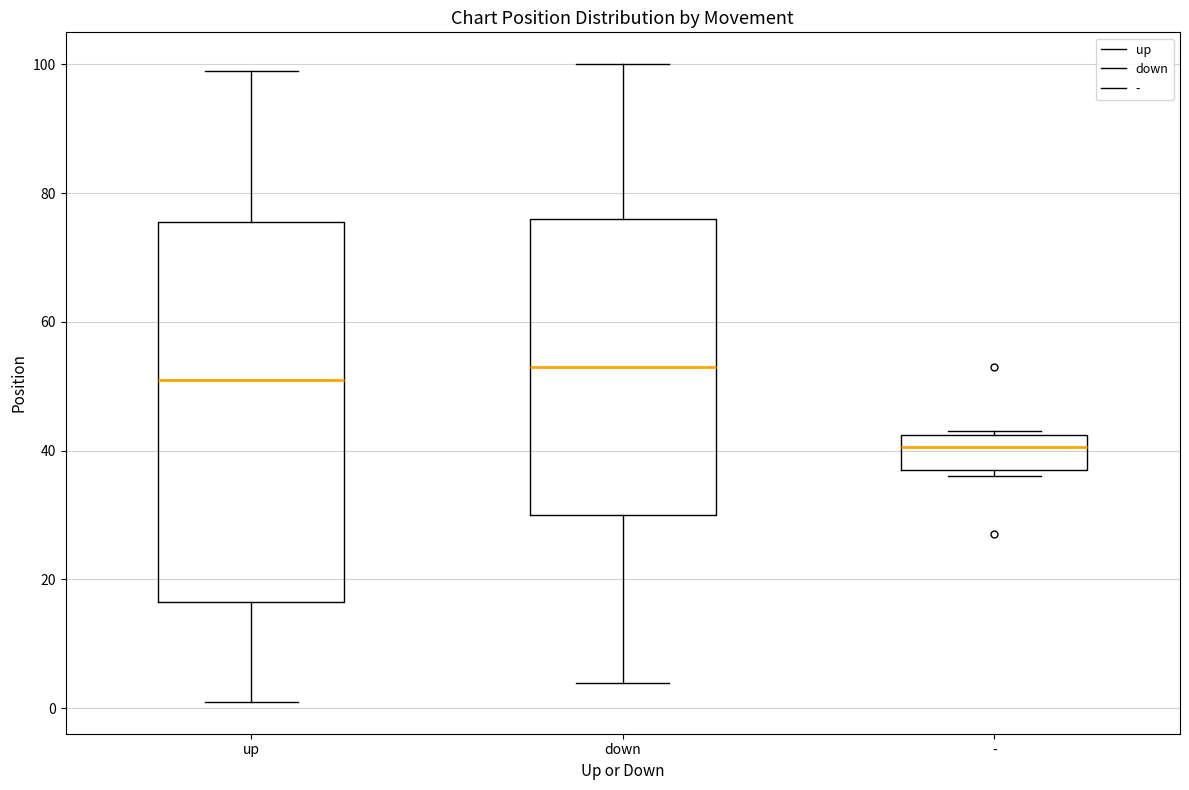

Reading left to right, read every box against the y-axis: the position of its median line, the range the box covers, and the ends of its whiskers. The values are not printed on the chart, so give them approximately, as read against the axis.

up: median 52, box 16 to 76, whiskers 2 to 100
down: median 54, box 30 to 76, whiskers 4 to 100
-: median 40, box 38 to 42, whiskers 36 to 44